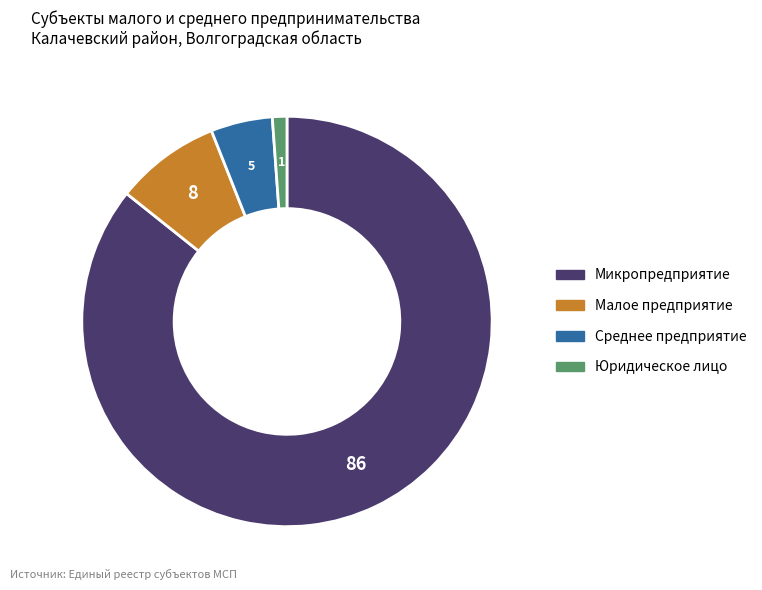

Does any single category account for the majority?

Yes